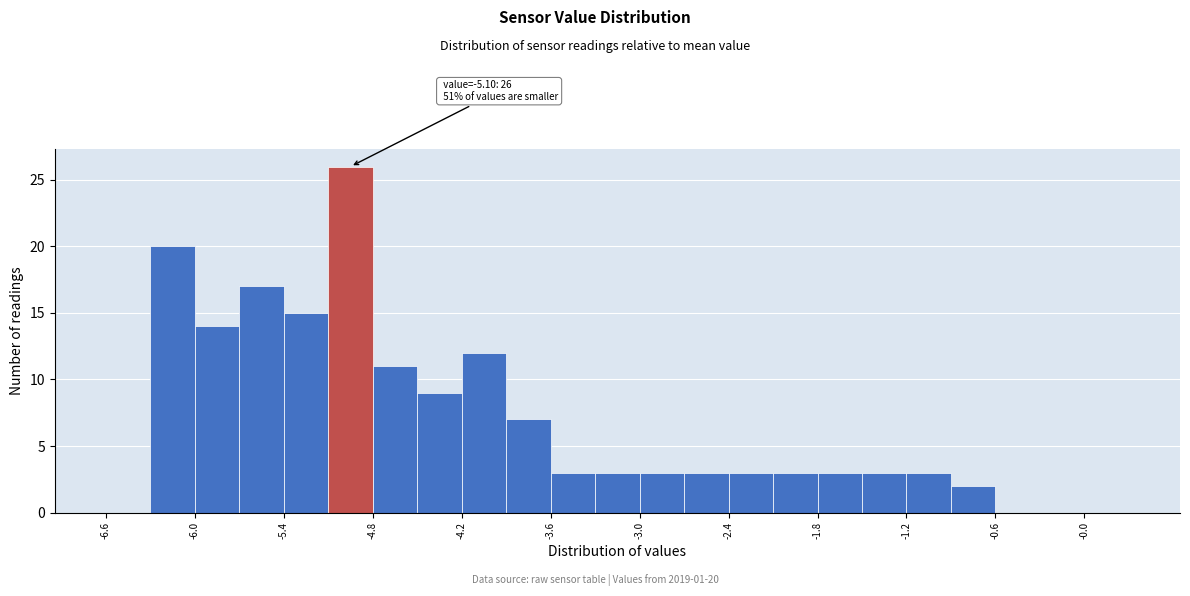

Read against the x-axis, roughly where is the centre of the tallest bar?

-4.9